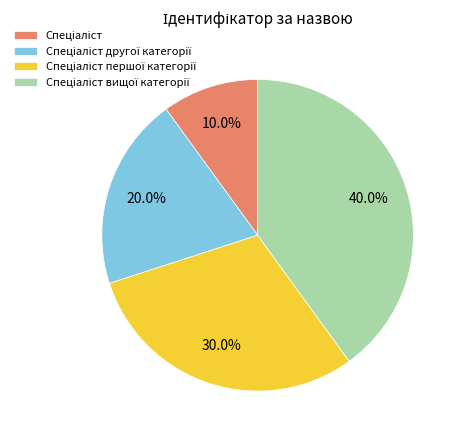

Is there a majority slice in this chart?

No